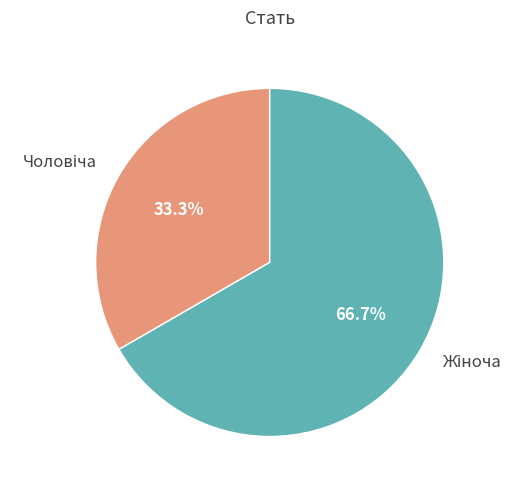

Does any single category account for the majority?

Yes